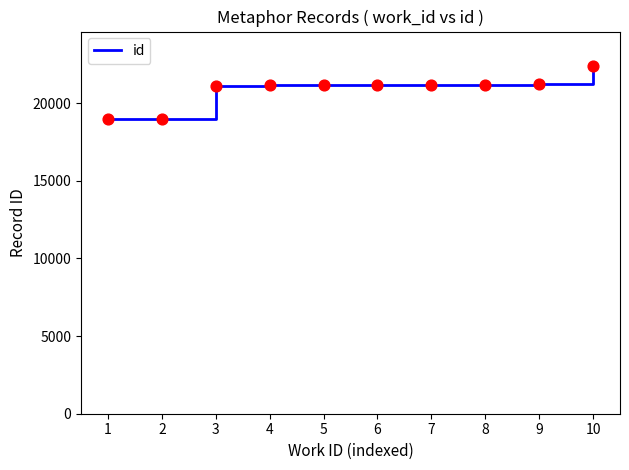

What is the change in value from 5 to 8?

+18